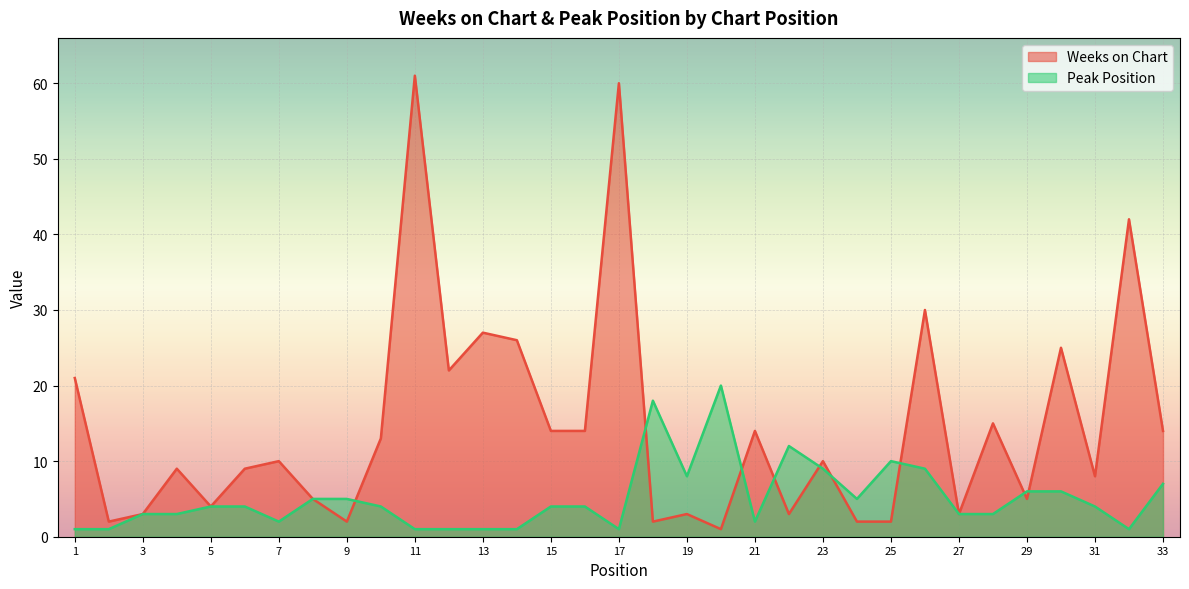

What is the average value of the Weeks on Chart series?

15